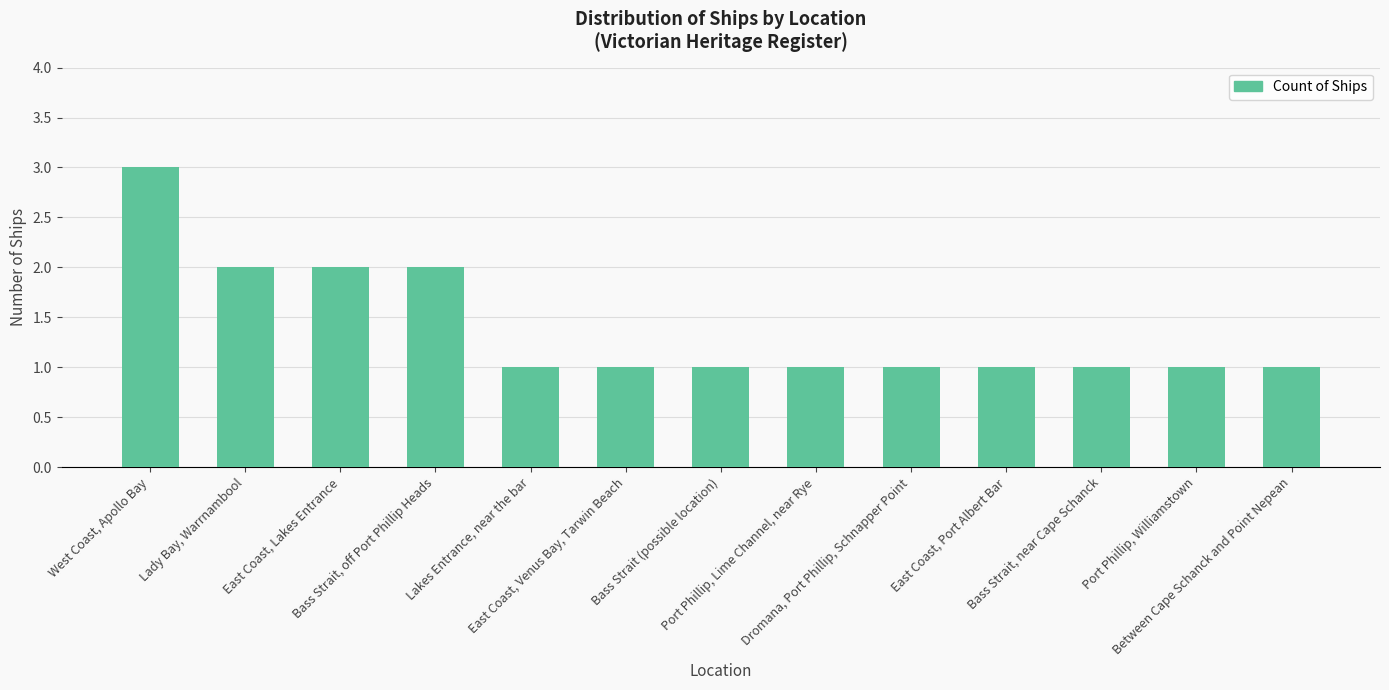

The value at Dromana, Port Phillip, Schnapper Point is 1. True or false?

True